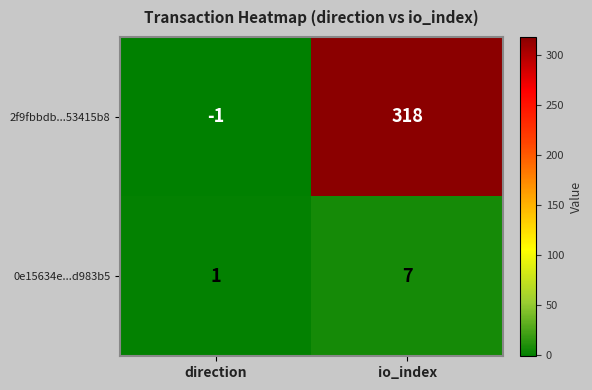

Where is 0e15634e...d983b5 nearest to the value 4?

direction